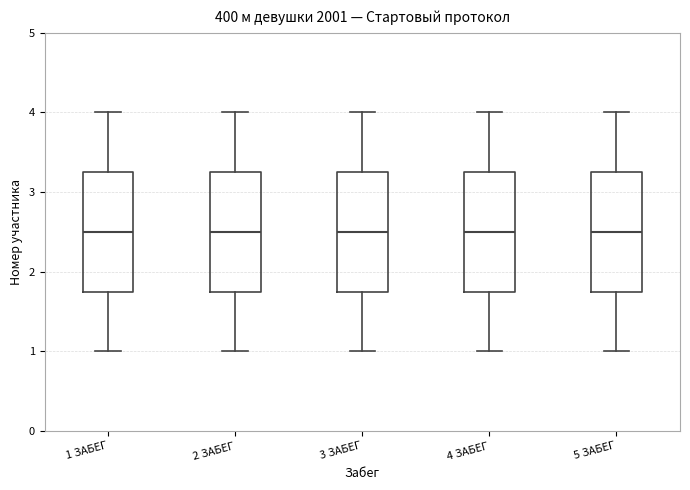

Reading left to right, transcribe this box plot: for each box, give where its median line is, the range the box spans, and where its two whiskers end, as read against the y-axis. The values are not printed on the chart, so give them approximately, as read against the axis.

1 ЗАБЕГ: median 2.5, box 1.8 to 3.3, whiskers 1.0 to 4.0
2 ЗАБЕГ: median 2.5, box 1.8 to 3.3, whiskers 1.0 to 4.0
3 ЗАБЕГ: median 2.5, box 1.8 to 3.3, whiskers 1.0 to 4.0
4 ЗАБЕГ: median 2.5, box 1.8 to 3.3, whiskers 1.0 to 4.0
5 ЗАБЕГ: median 2.5, box 1.8 to 3.3, whiskers 1.0 to 4.0